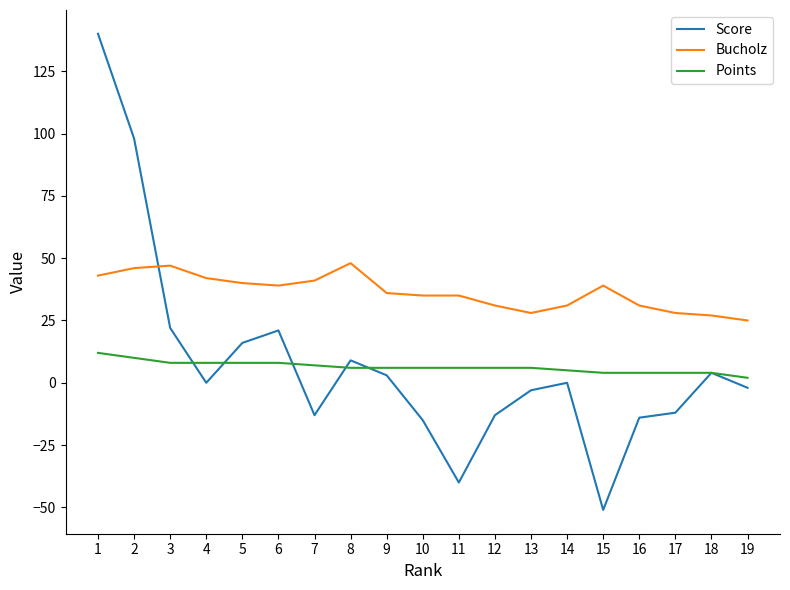

Between 7 and 11, which series saw the biggest shift?

Score